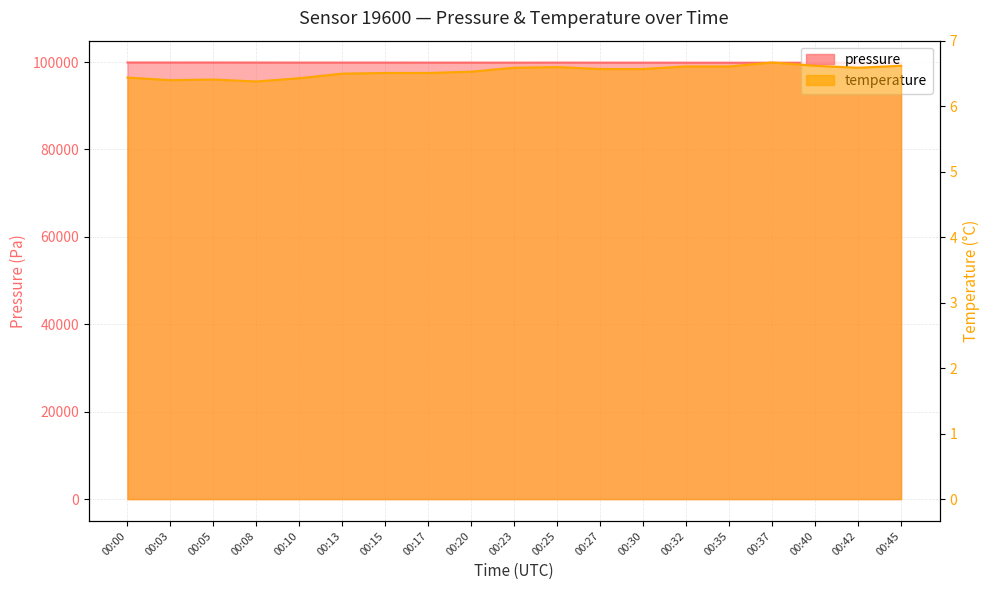

What is the value of the pressure point at the 6th from the left?

99881.3